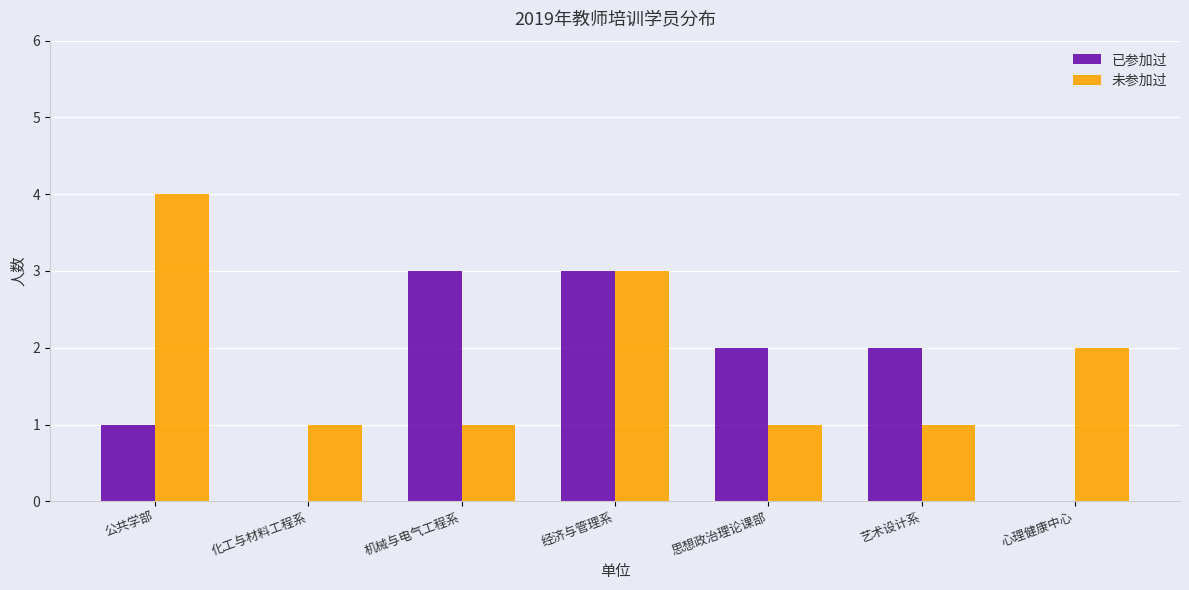

Between 思想政治理论课部 and 心理健康中心, which series saw the biggest shift?

已参加过